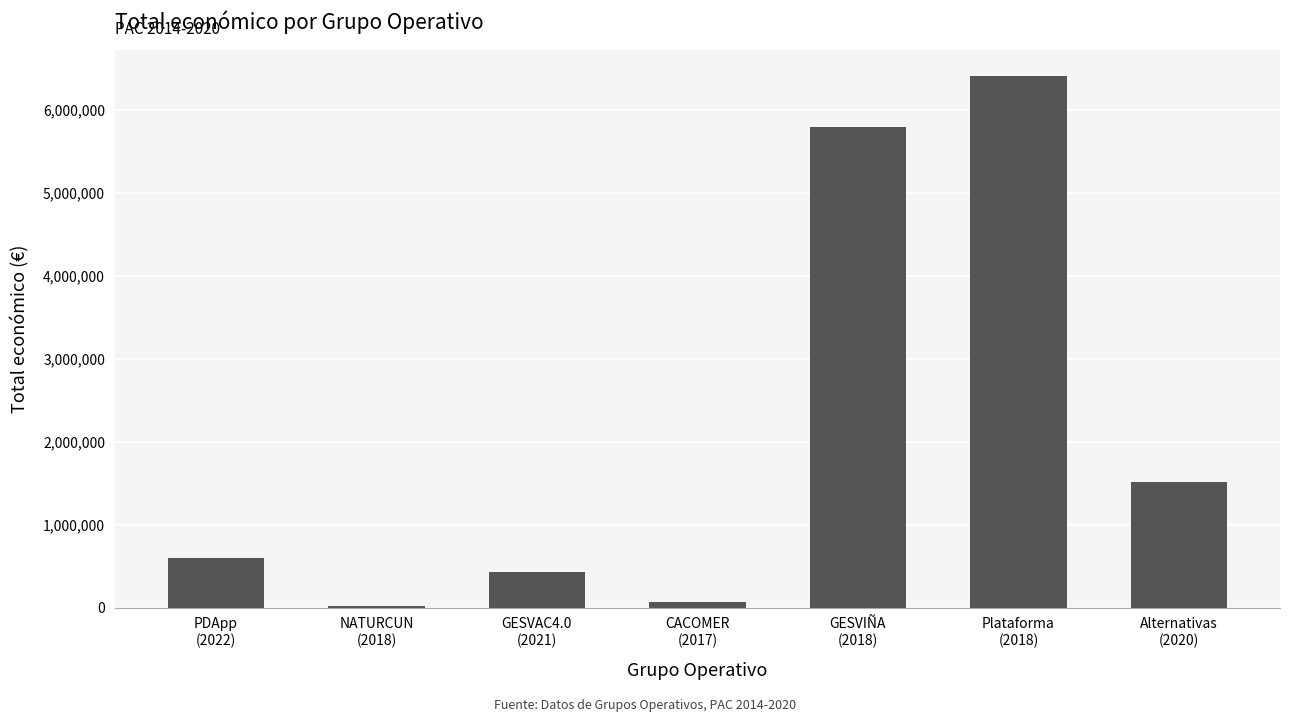

What is the sum of all values?

14828391